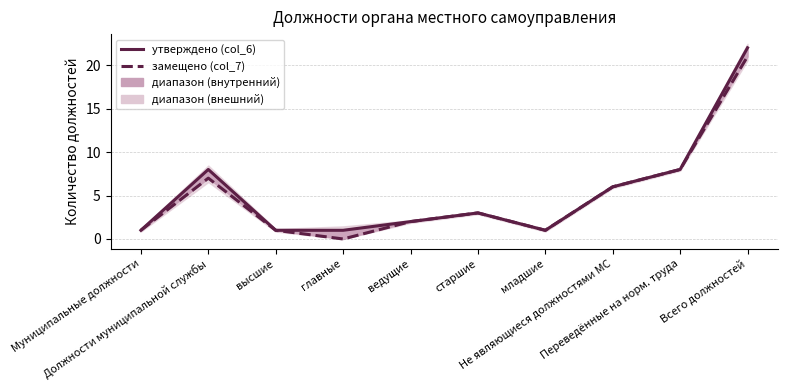

Reading left to right, list all the values displayed in this chart.

утверждено должностей (col_6): 1	8	1	1	2	3	1	6	8	22
фактически замещено (col_7): 1	7	1	0	2	3	1	6	8	21